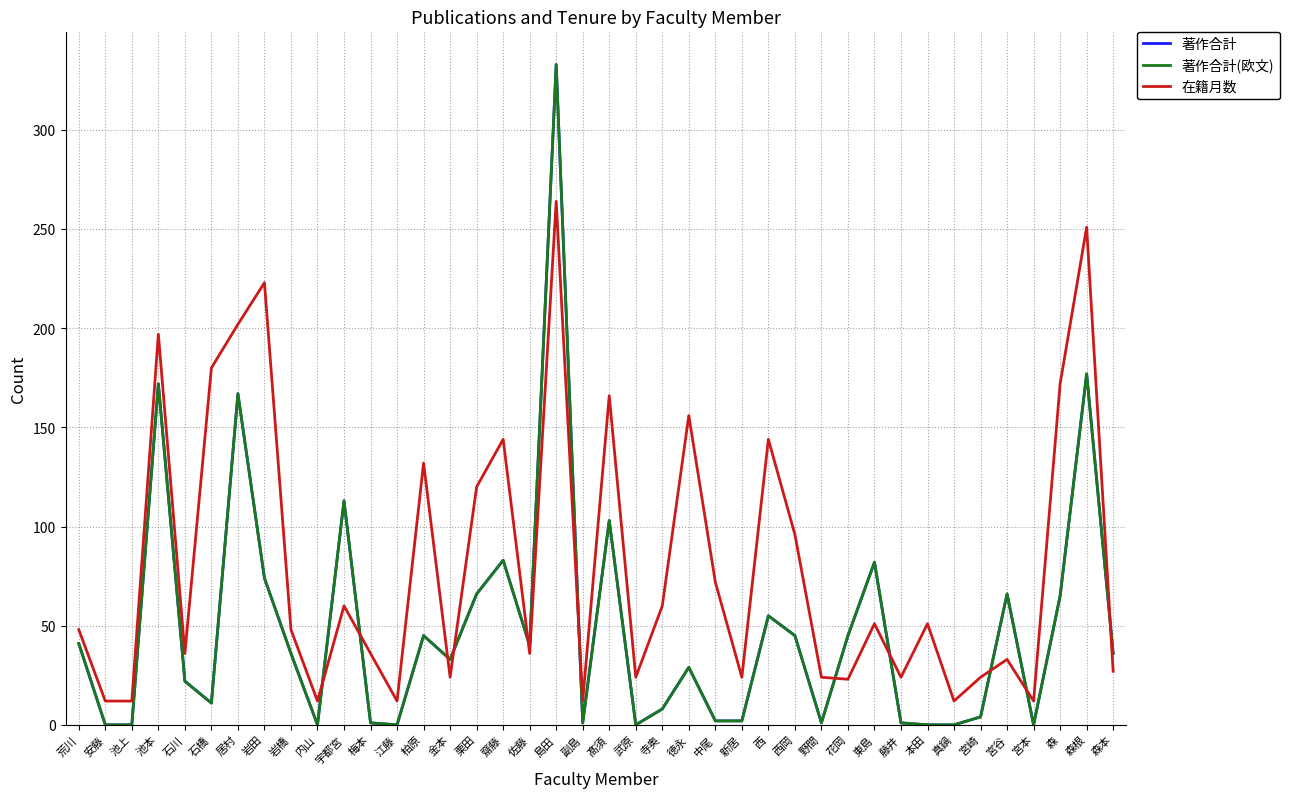

Where is the first local minimum for 在籍月数?

石川